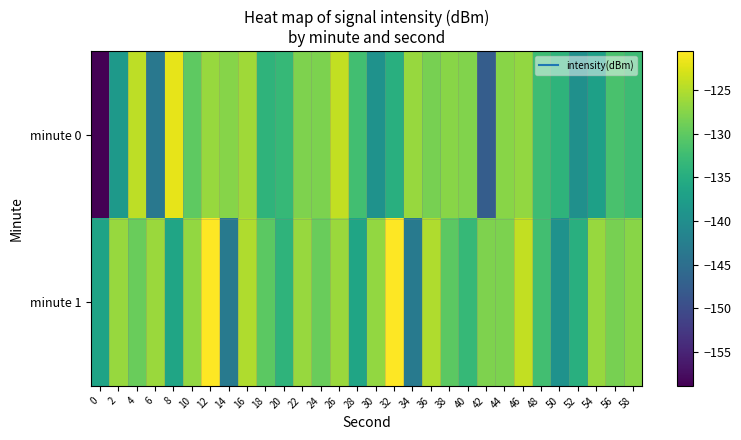

Reading left to right, what are all the values shown in this chart?

minute 0: 0=-158.8	2=-138.2	4=-124.4	6=-143.6	8=-122.0	10=-130.1	12=-126.4	14=-127.5	16=-126.0	18=-134.0	20=-133.2	22=-128.0	24=-128.2	26=-124.0	28=-132.2	30=-139.4	32=-134.7	34=-126.4	36=-128.4	38=-127.4	40=-127.9	42=-147.6	44=-127.4	46=-126.8	48=-132.5	50=-134.0	52=-139.7	54=-137.1	56=-131.6	58=-132.7
minute 1: 0=-136.7	2=-126.5	4=-129.4	6=-126.4	8=-136.4	10=-126.8	12=-120.6	14=-143.2	16=-125.1	18=-130.3	20=-134.0	22=-126.5	24=-129.4	26=-126.4	28=-136.4	30=-126.8	32=-120.6	34=-143.2	36=-125.1	38=-130.3	40=-133.2	42=-128.0	44=-128.2	46=-124.0	48=-132.2	50=-139.4	52=-134.7	54=-126.4	56=-128.4	58=-127.4